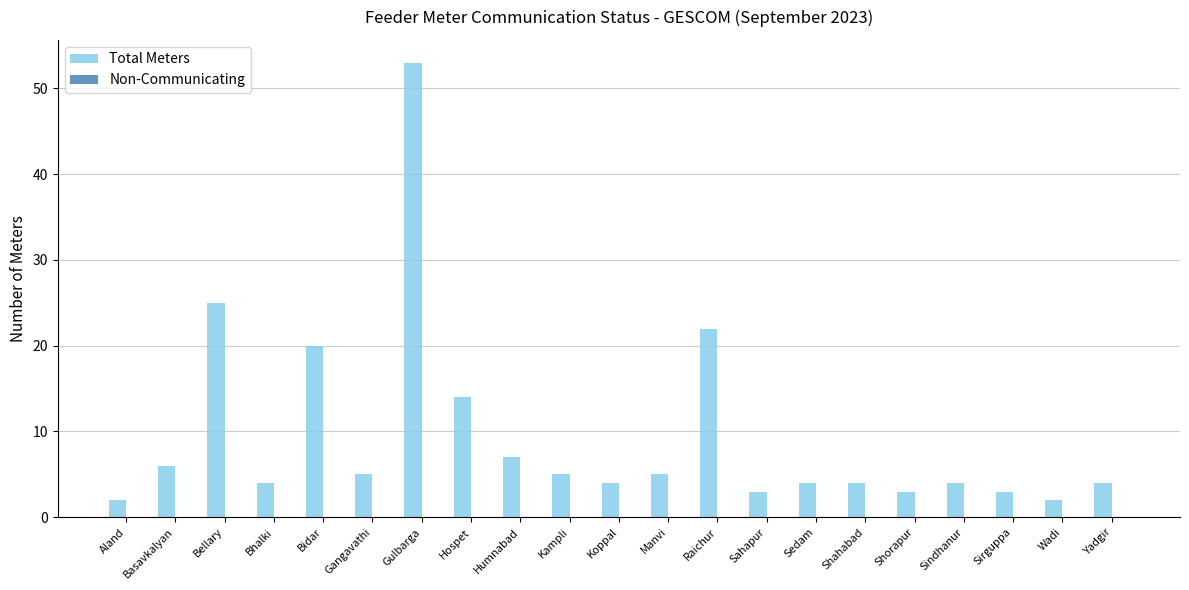

Is it true that the value at Aland is 2?

True